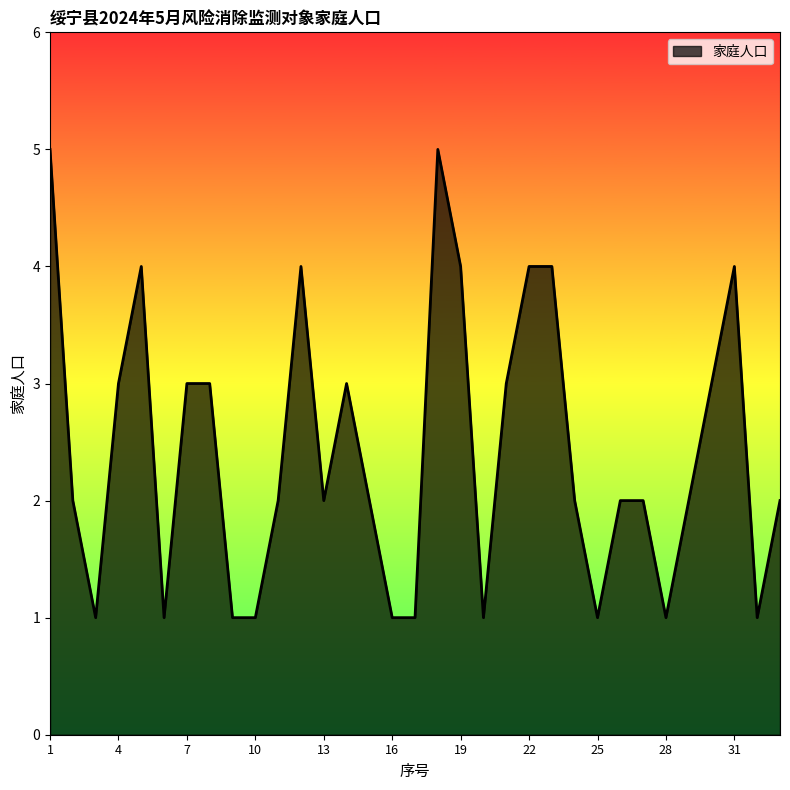

Reading right to left, transcribe all the data shown in this chart.

2	1	4	3	2	1	2	2	1	2	4	4	3	1	4	5	1	1	2	3	2	4	2	1	1	3	3	1	4	3	1	2	5